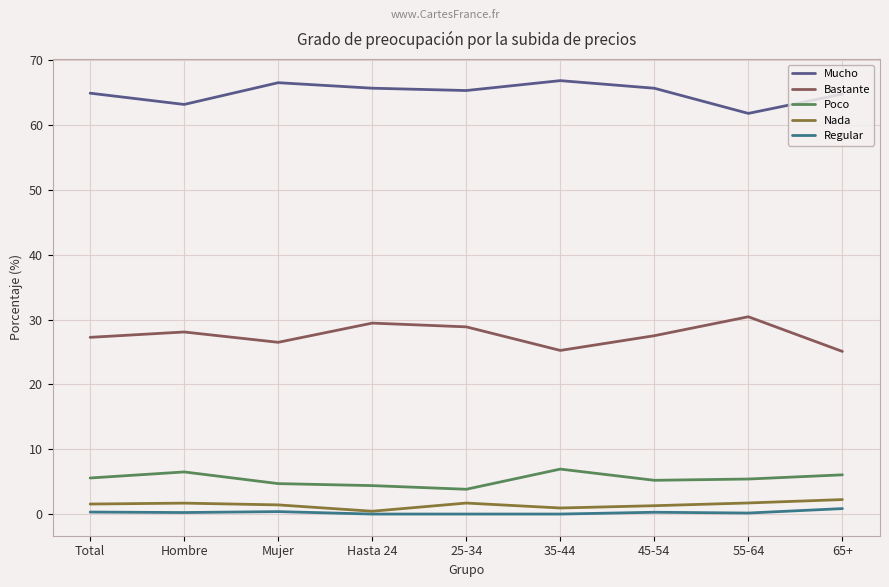

True or false: Bastante and Poco cross at least once.

False